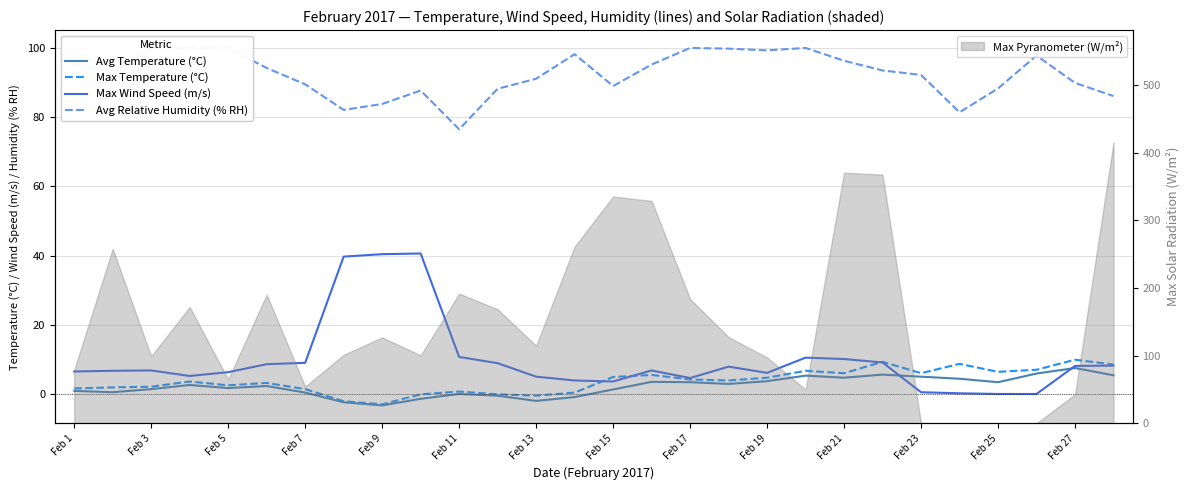

What is the average value of the Max Wind Speed (m/s) series?

9.8